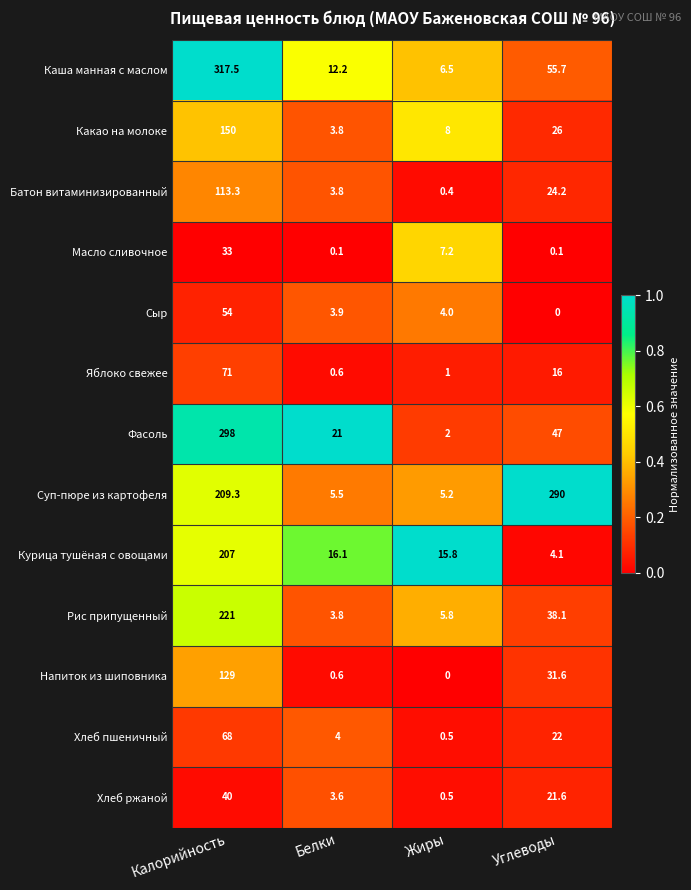

Between Калорийность and Жиры, which series saw the biggest shift?

Каша манная с маслом